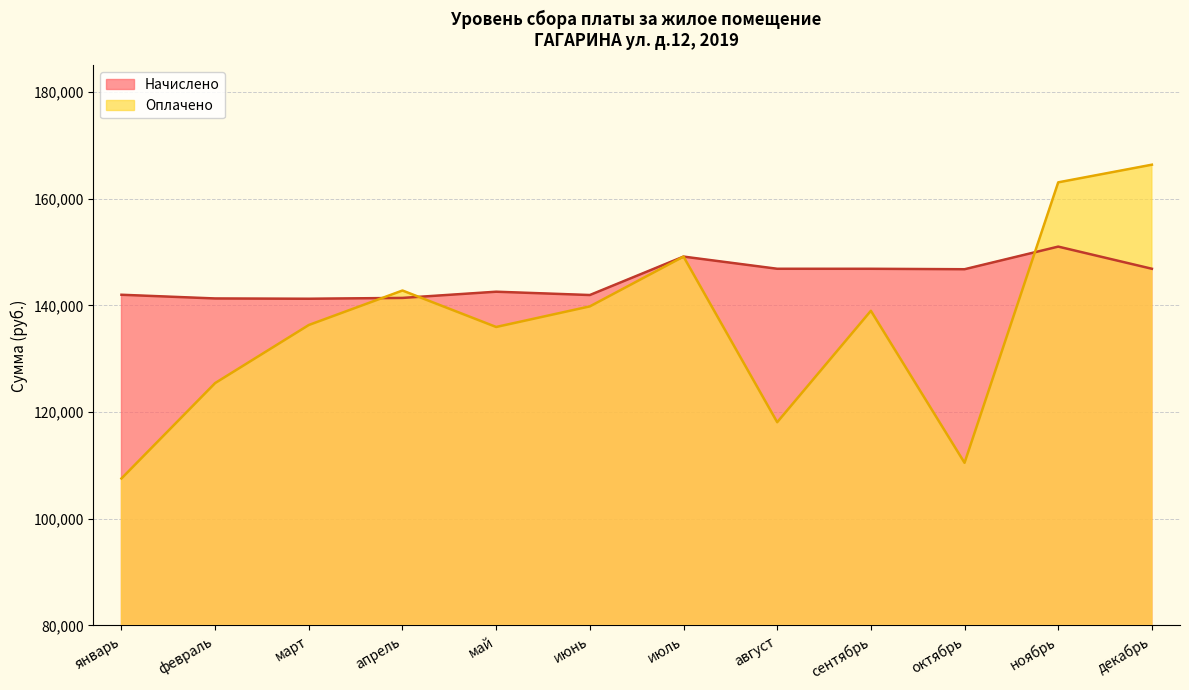

At which label does Начислено reach its peak?

ноябрь